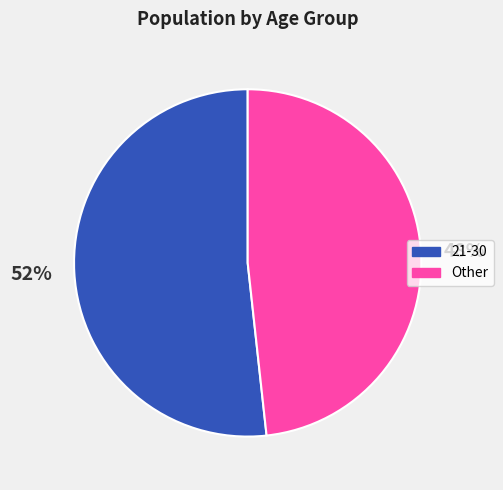

Is there a majority slice in this chart?

Yes